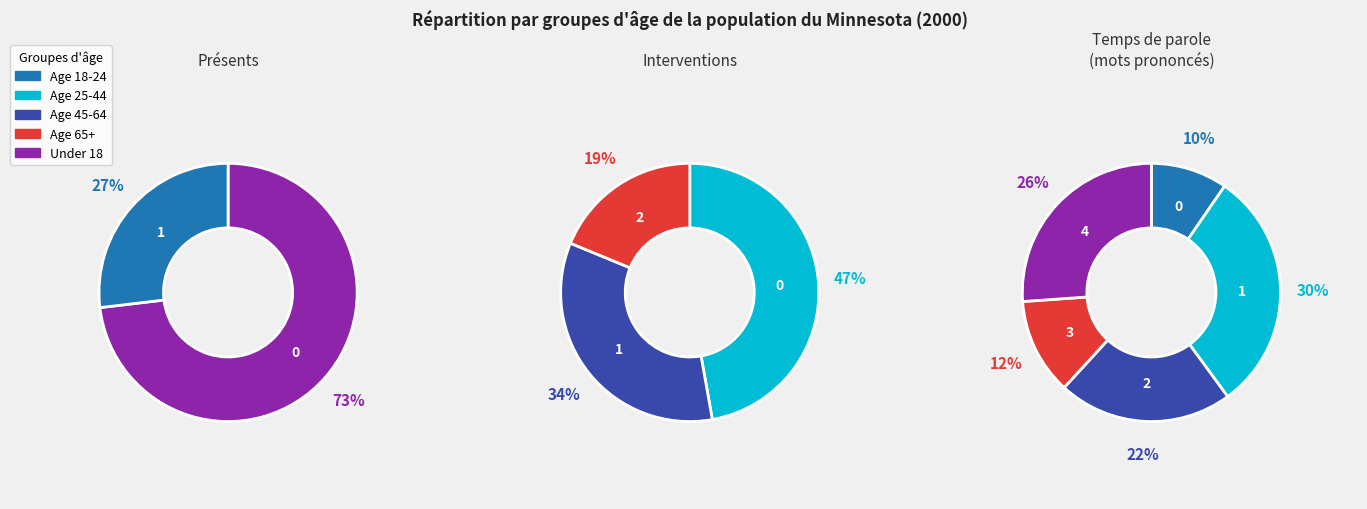

Which category has the biggest portion of the pie?

Age 25-44